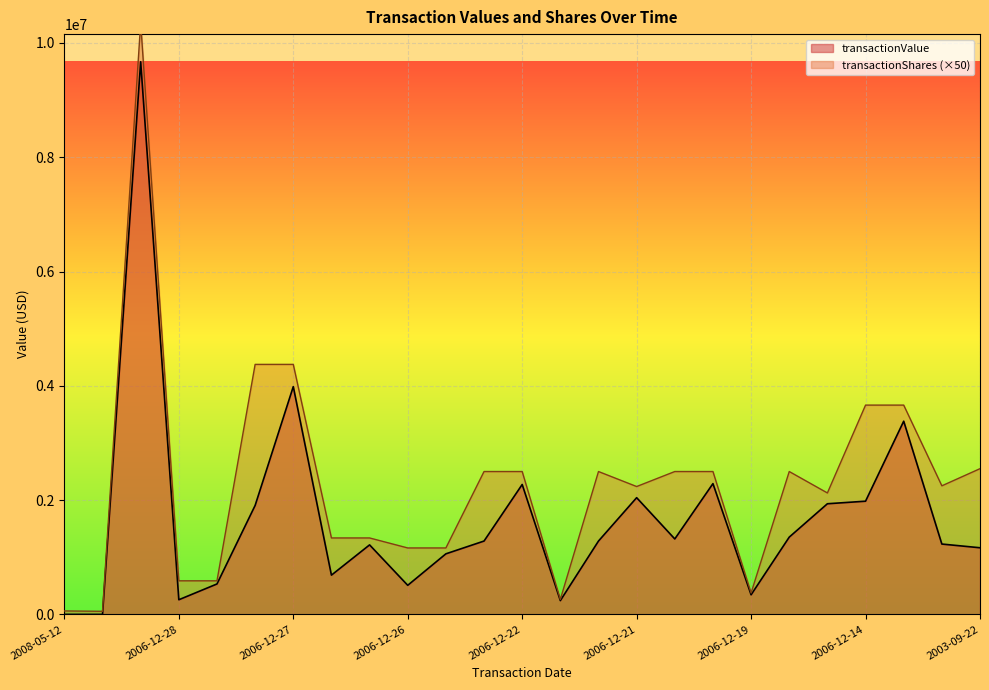

True or false: transactionValue has more than 1 points higher than both neighbors.

True